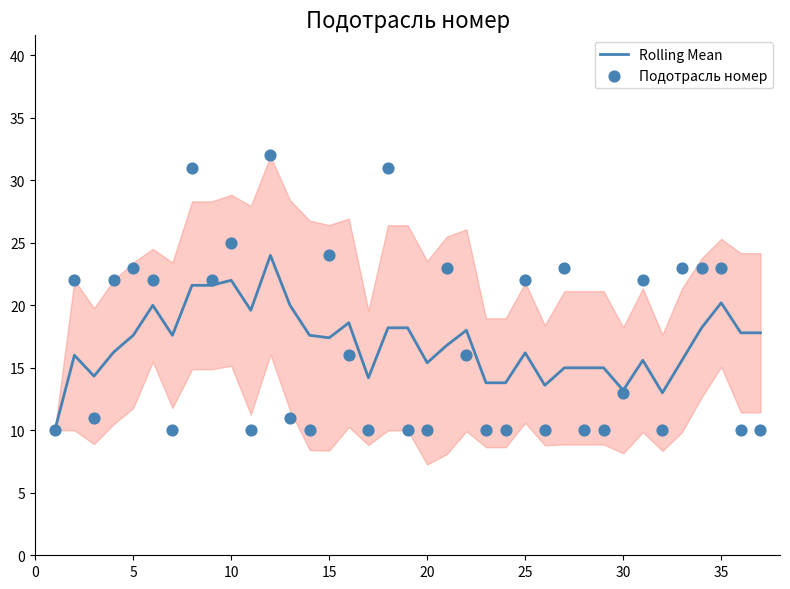

What are all the series names shown in the legend?

Rolling Mean, Подотрасль номер